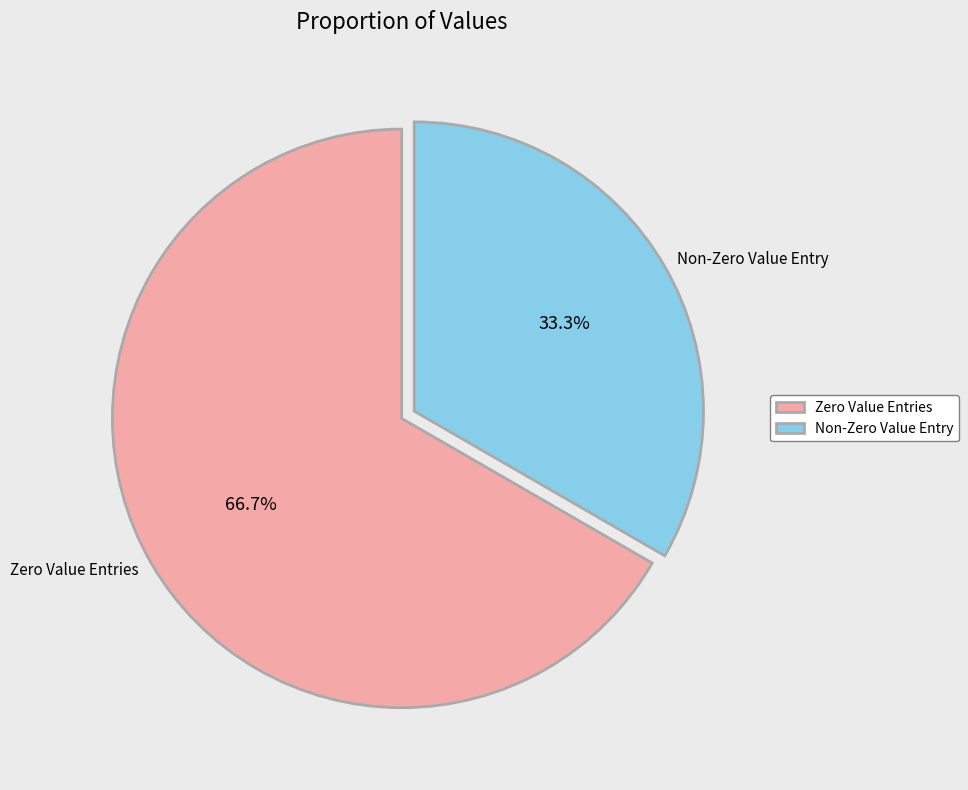

How many slices are in this pie chart?

2